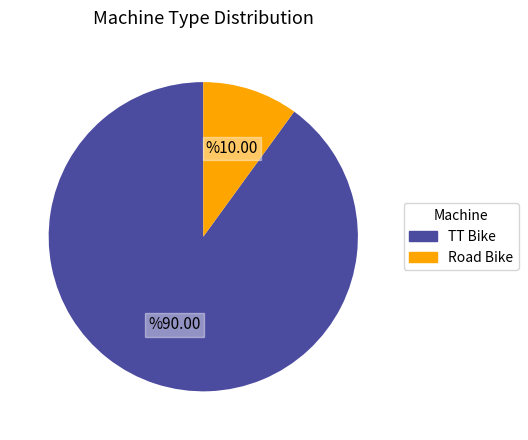

Do Road Bike and TT Bike together represent more than half of the pie?

Yes